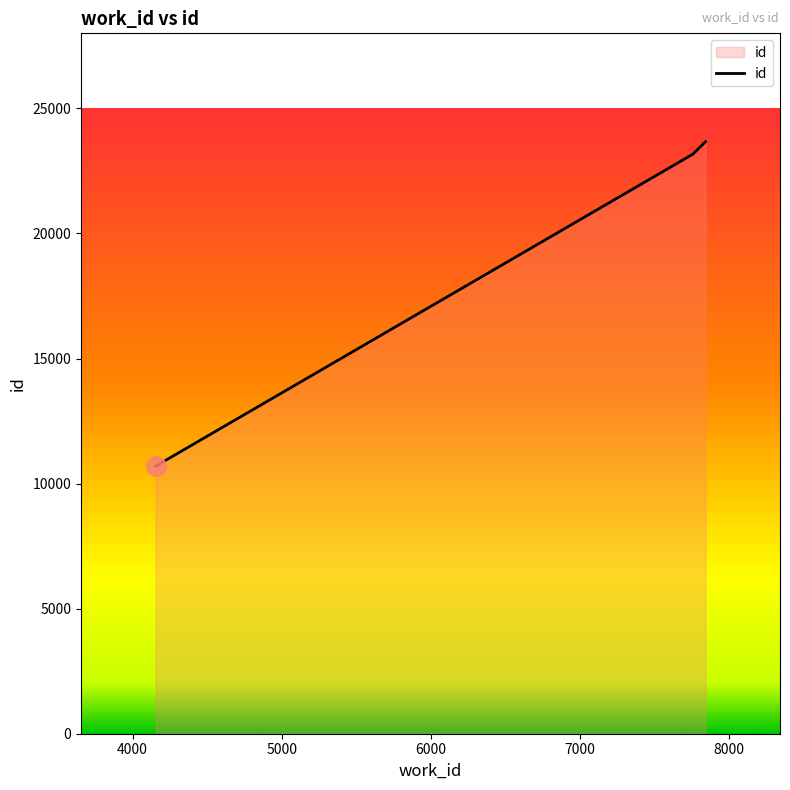

How many series are shown in this chart?

1